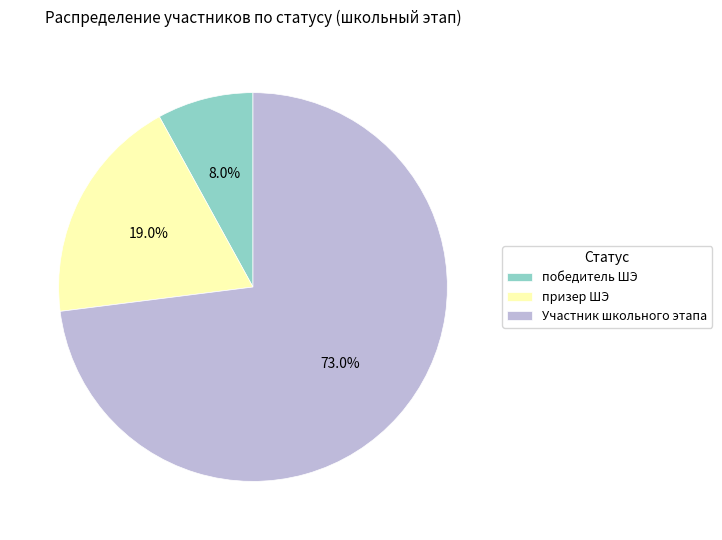

To the nearest percent, what percentage of the pie is Участник школьного этапа?

73%